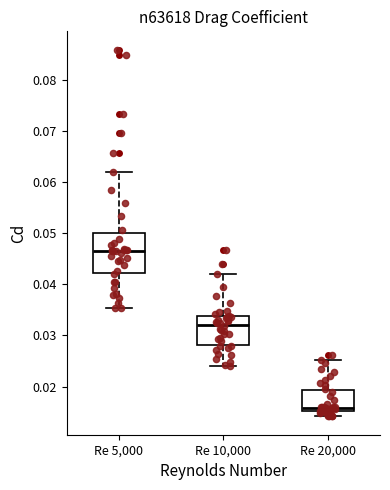

Reading left to right, read every box against the y-axis: the position of its median line, the range the box covers, and the ends of its whiskers. The values are not printed on the chart, so give them approximately, as read against the axis.

Re 5,000: median 0.046, box 0.042 to 0.050, whiskers 0.035 to 0.062
Re 10,000: median 0.032, box 0.028 to 0.034, whiskers 0.024 to 0.042
Re 20,000: median 0.016, box 0.015 to 0.019, whiskers 0.014 to 0.025